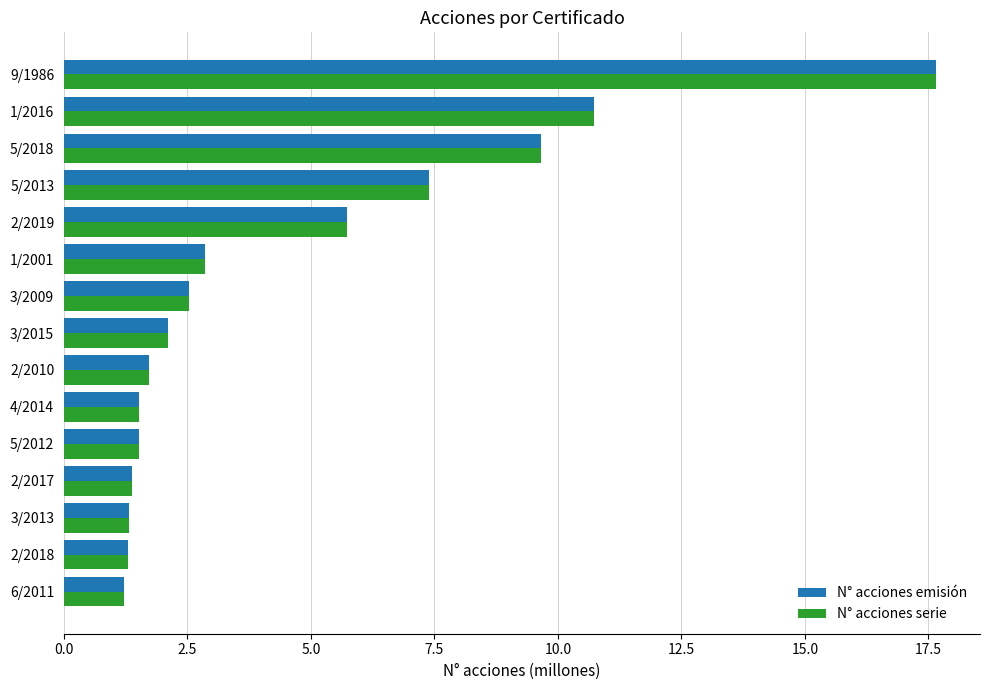

Where is N° acciones emisión nearest to the value 9?

5/2018